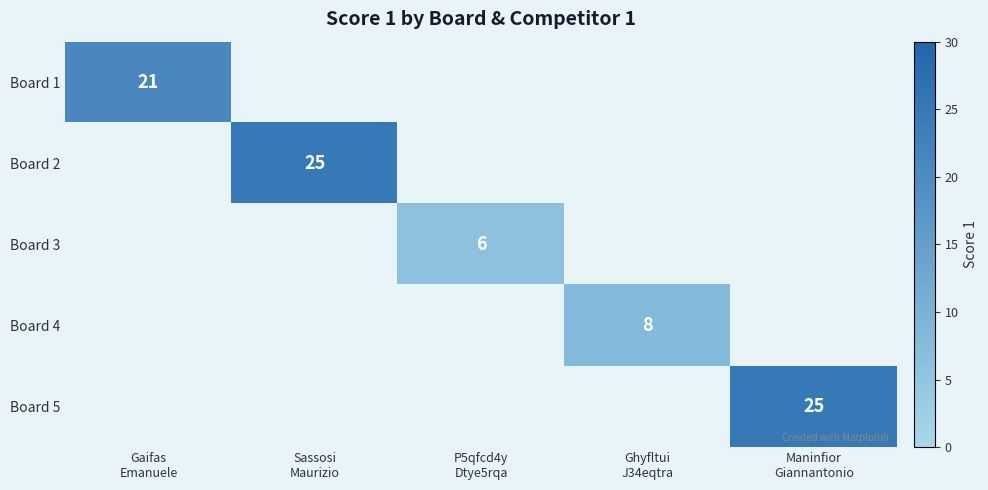

At how many categories does at least one series exceed 16?

3